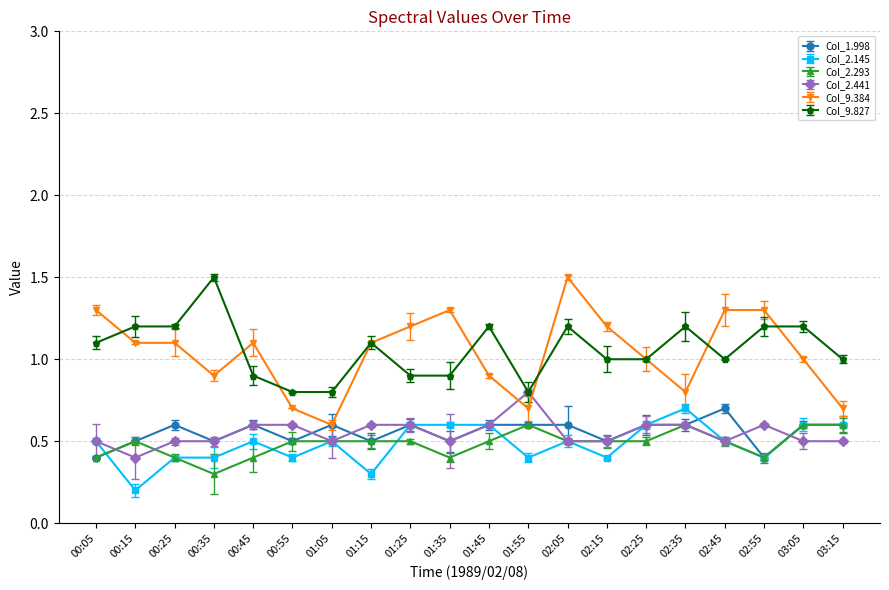

Reading left to right, extract all data points from this chart.

Col_1.998: 0.4	0.5	0.6	0.5	0.6	0.5	0.6	0.5	0.6	0.5	0.6	0.6	0.6	0.5	0.6	0.6	0.7	0.4	0.6	0.6
Col_2.145: 0.5	0.2	0.4	0.4	0.5	0.4	0.5	0.3	0.6	0.6	0.6	0.4	0.5	0.4	0.6	0.7	0.5	0.4	0.6	0.6
Col_2.293: 0.4	0.5	0.4	0.3	0.4	0.5	0.5	0.5	0.5	0.4	0.5	0.6	0.5	0.5	0.5	0.6	0.5	0.4	0.6	0.6
Col_2.441: 0.5	0.4	0.5	0.5	0.6	0.6	0.5	0.6	0.6	0.5	0.6	0.8	0.5	0.5	0.6	0.6	0.5	0.6	0.5	0.5
Col_9.384: 1.3	1.1	1.1	0.9	1.1	0.7	0.6	1.1	1.2	1.3	0.9	0.7	1.5	1.2	1.0	0.8	1.3	1.3	1.0	0.7
Col_9.827: 1.1	1.2	1.2	1.5	0.9	0.8	0.8	1.1	0.9	0.9	1.2	0.8	1.2	1.0	1.0	1.2	1.0	1.2	1.2	1.0